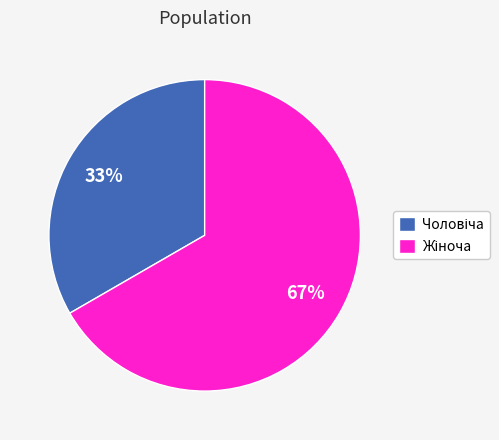

Is there any slice that represents more than half of the pie?

Yes